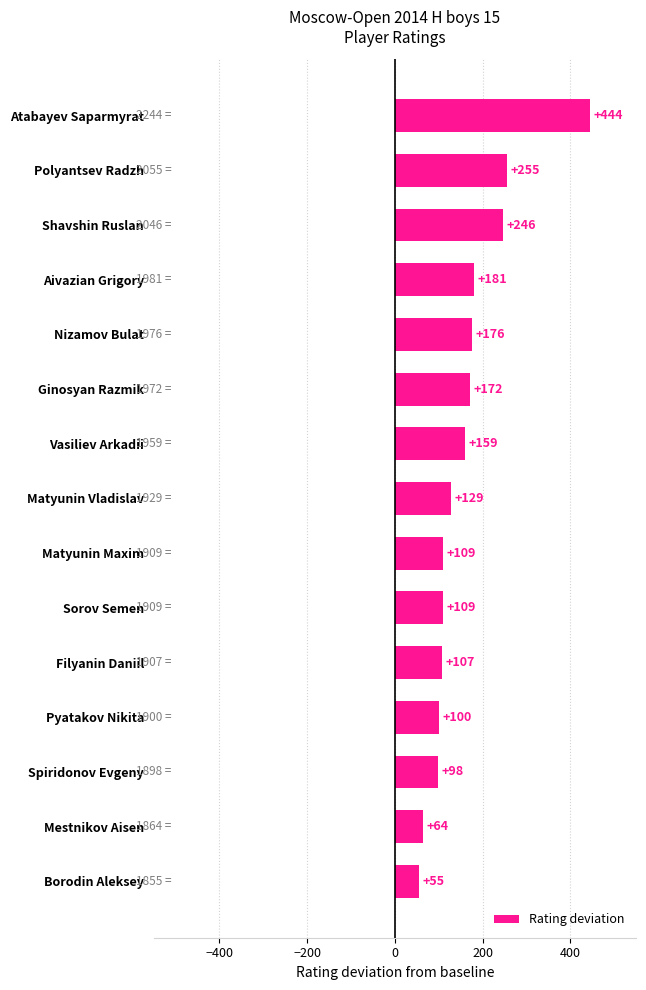

What is the ratio of the value at Matyunin Maxim to the value at Aivazian Grigory?

0.6